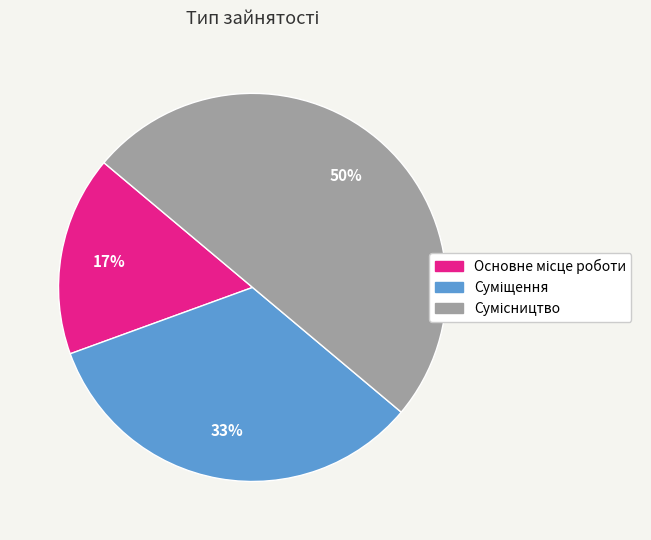

To the nearest percent, what is the difference between the largest and smallest slice percentages?

33%